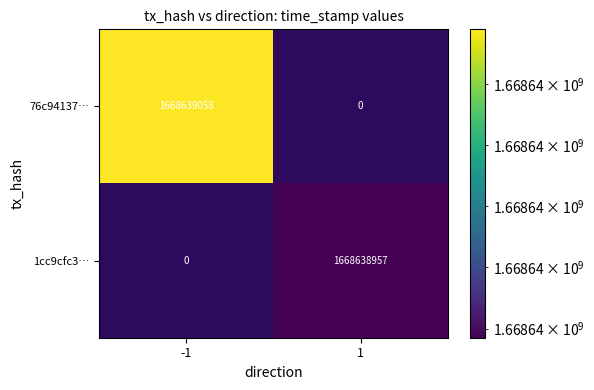

What is the sum of all 1cc9cfc3deece81c9873d24e9dece3bbf275283 values?

1668638957